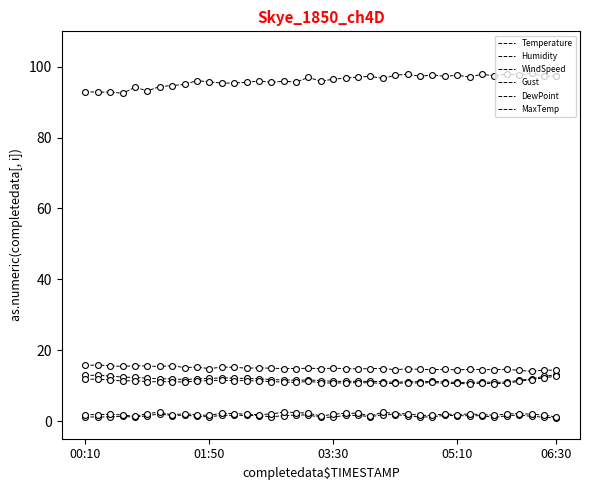

How many lines are shown in the chart?

6